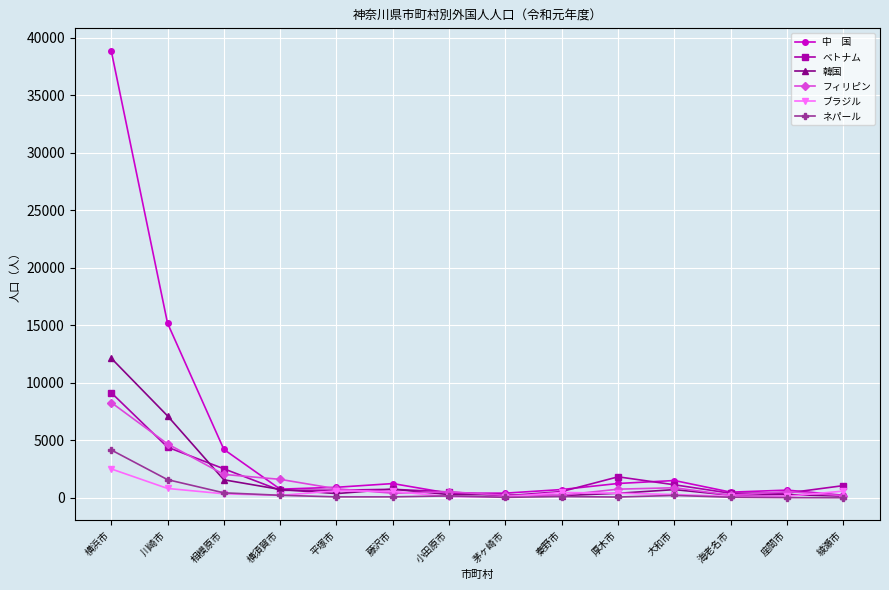

At which category is the sum across all series the highest?

横浜市